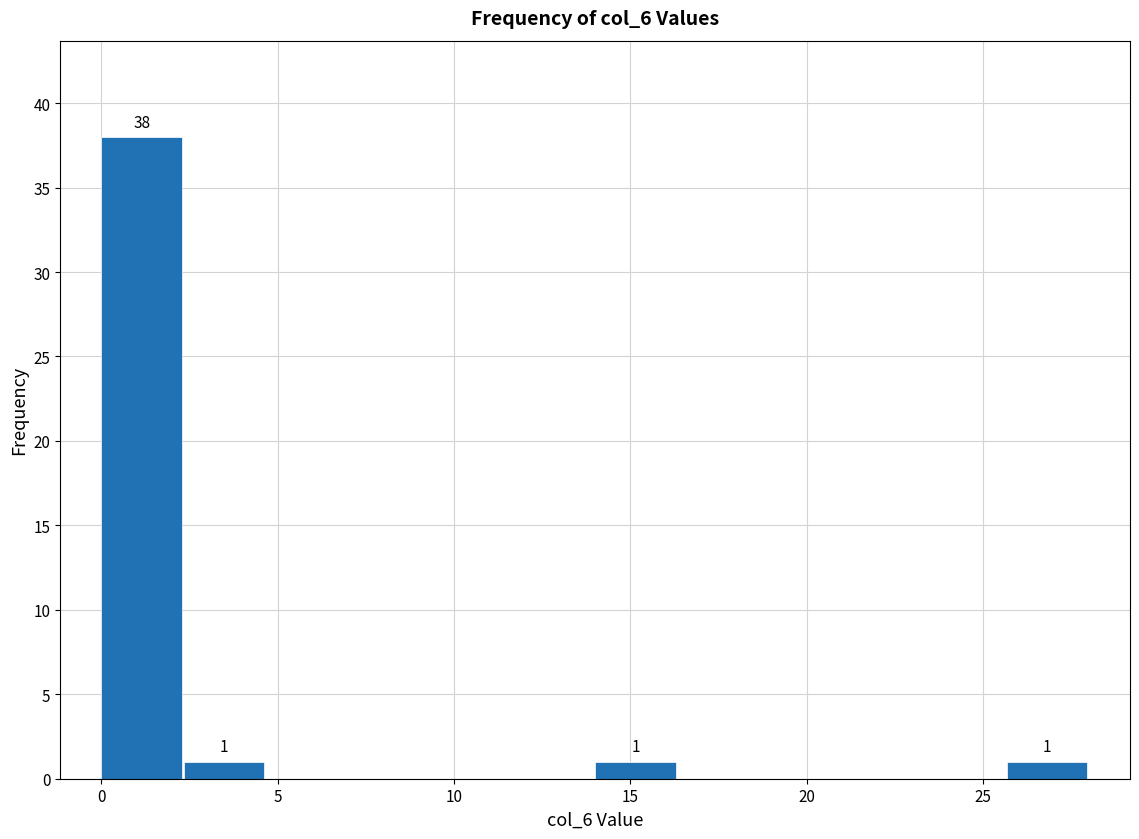

Over which range of the x-axis is the bar tallest?

0.0 to 2.5